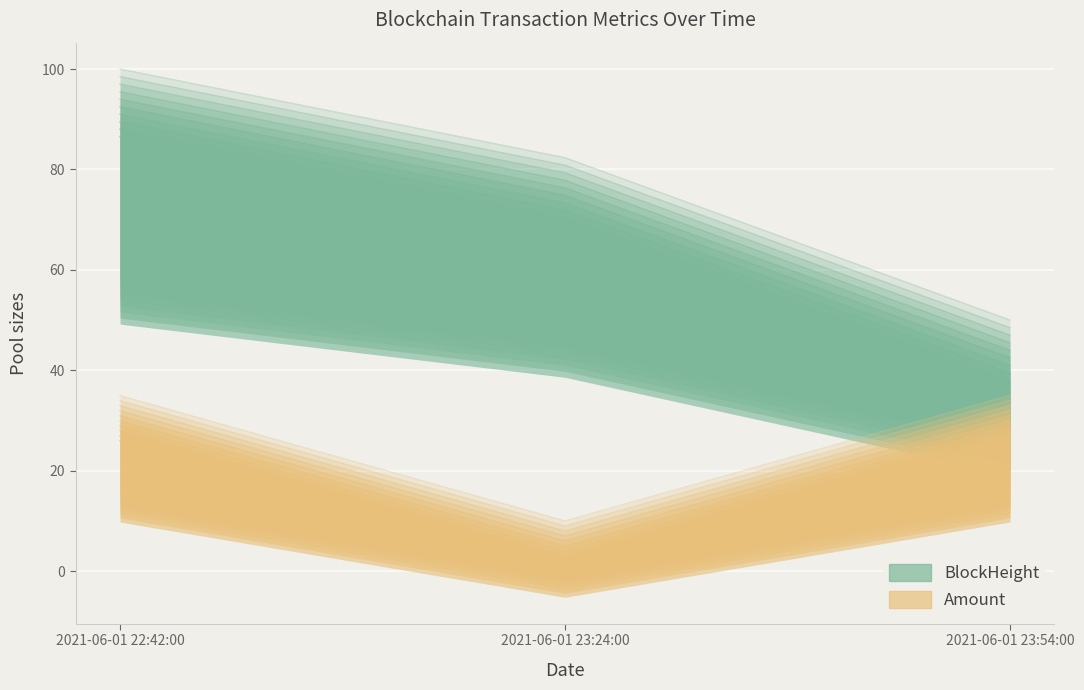

Reading right to left, what are all the values shown in this chart?

BlockHeight: 2021-06-01 23:54:00=50.0	2021-06-01 23:24:00=82.4	2021-06-01 22:42:00=100.0
Amount: 2021-06-01 23:54:00=35.0	2021-06-01 23:24:00=10.0	2021-06-01 22:42:00=35.0